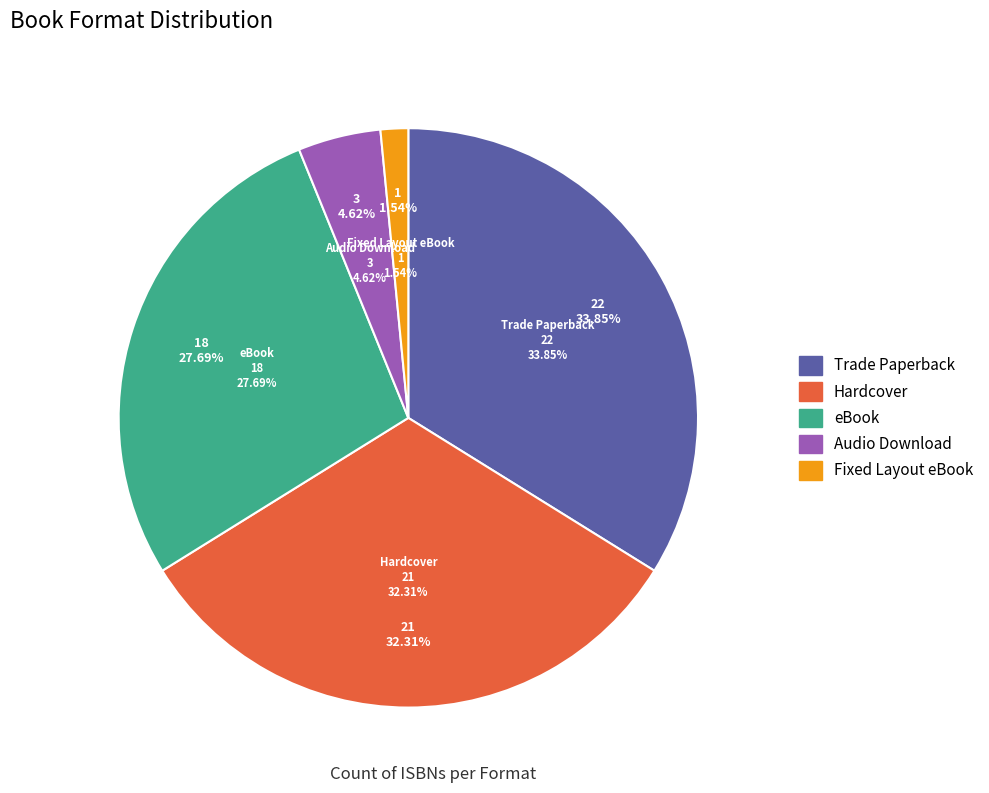

Is it true that eBook is 28% of the pie?

True